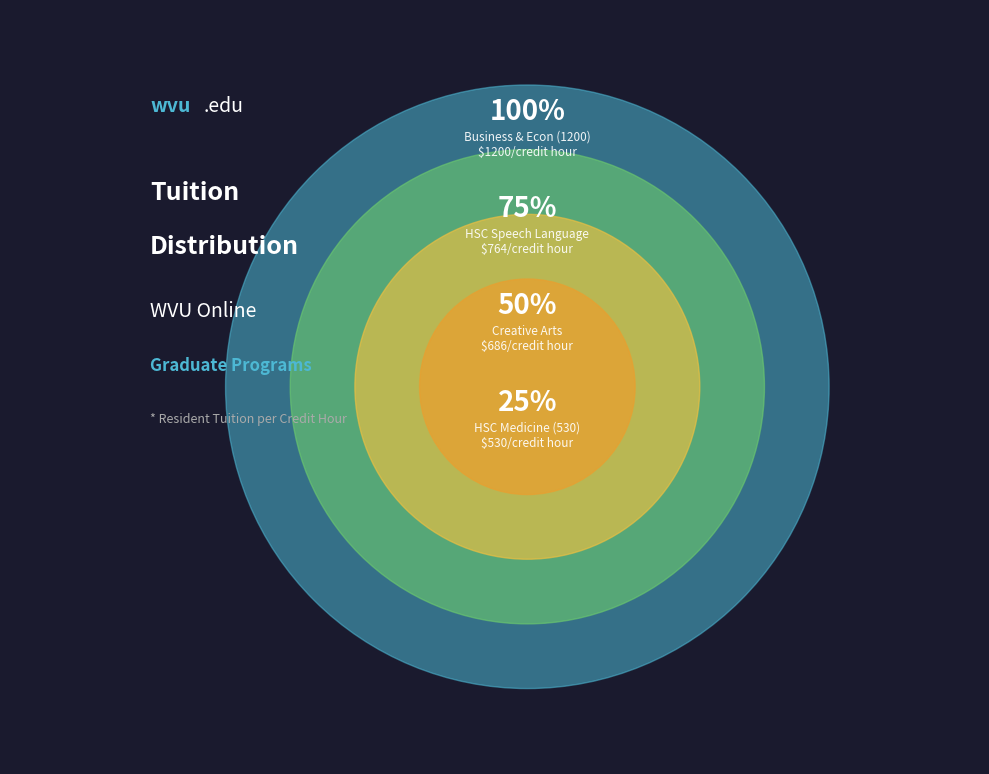

Which slice is the largest?

Business and Economics (1200)